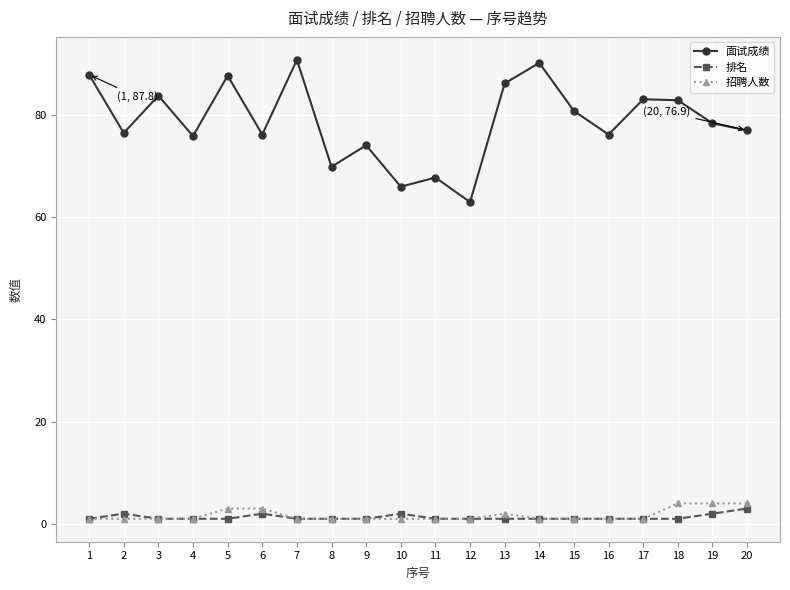

Which series has the largest range (max minus min)?

面试成绩